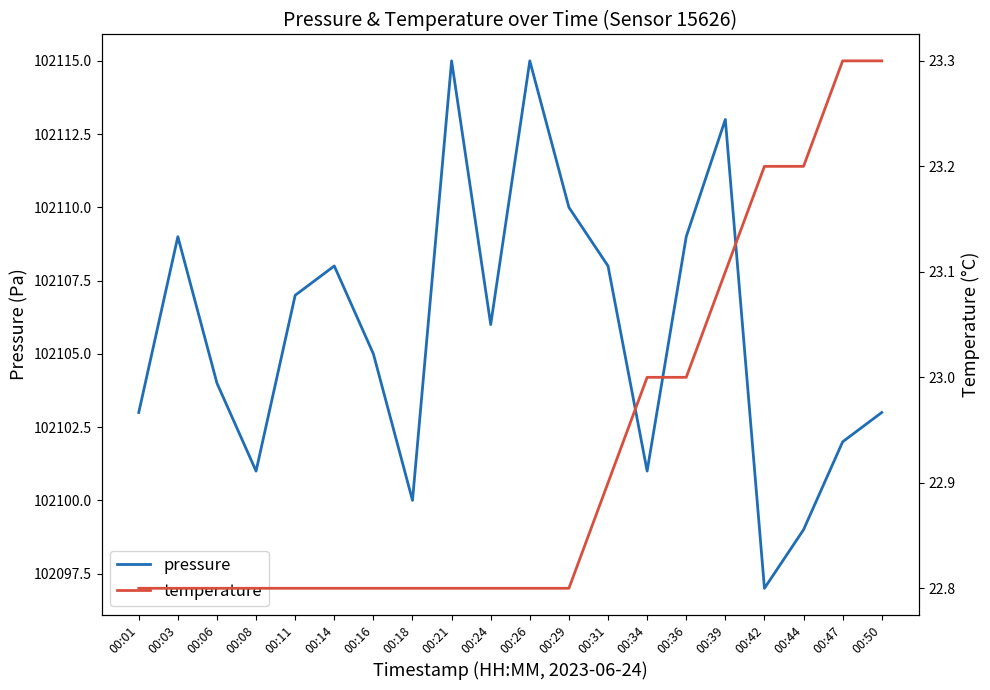

At how many categories does at least one series exceed 39920?

20